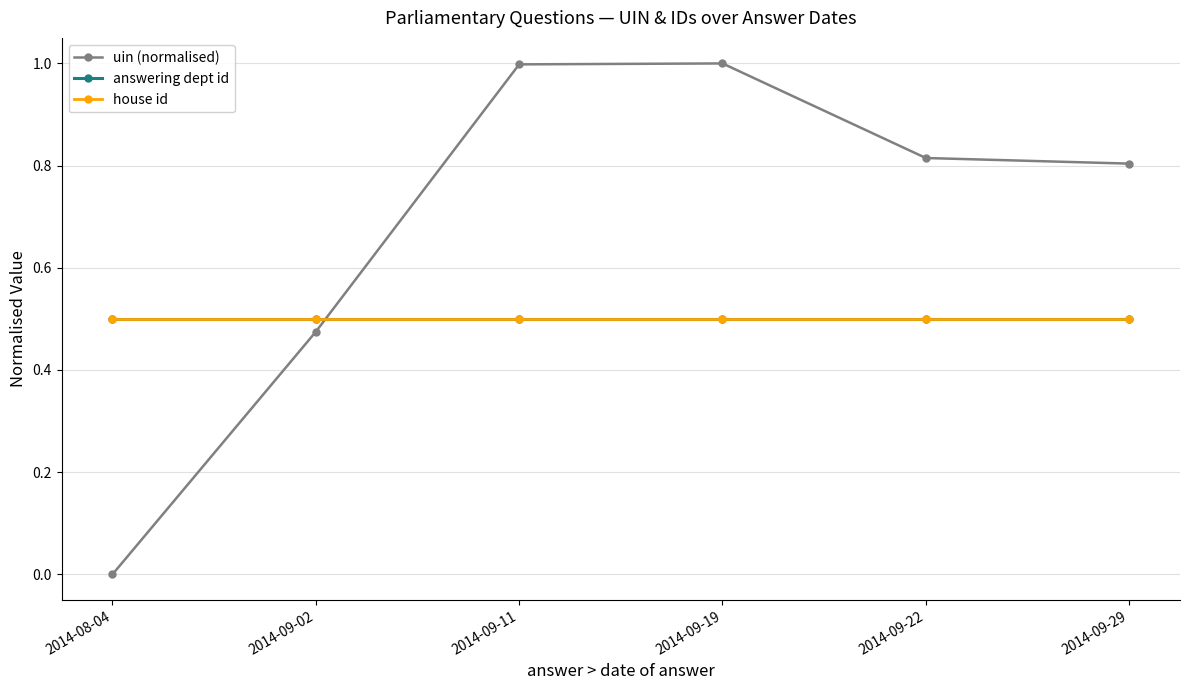

True or false: answering dept id has more than 2 interior local peaks.

False